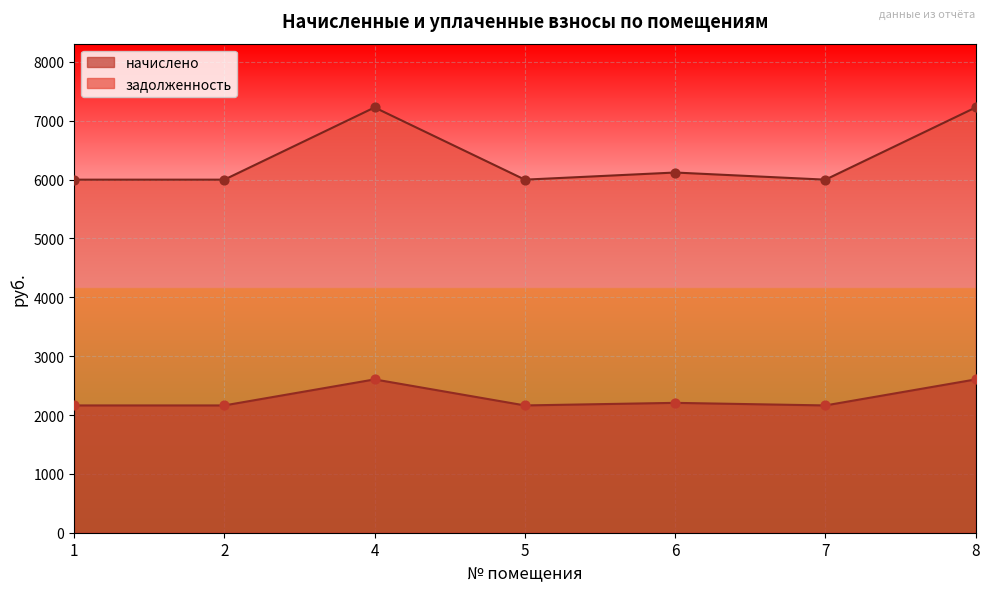

Which series reaches the maximum Y coordinate?

задолженность